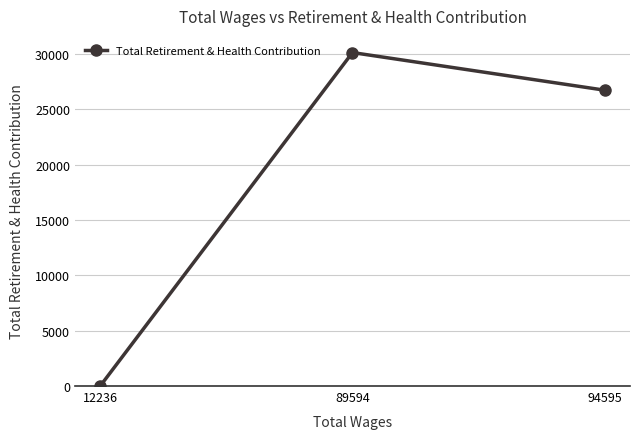

What is the difference between the values at 12236 and 89594?

30113